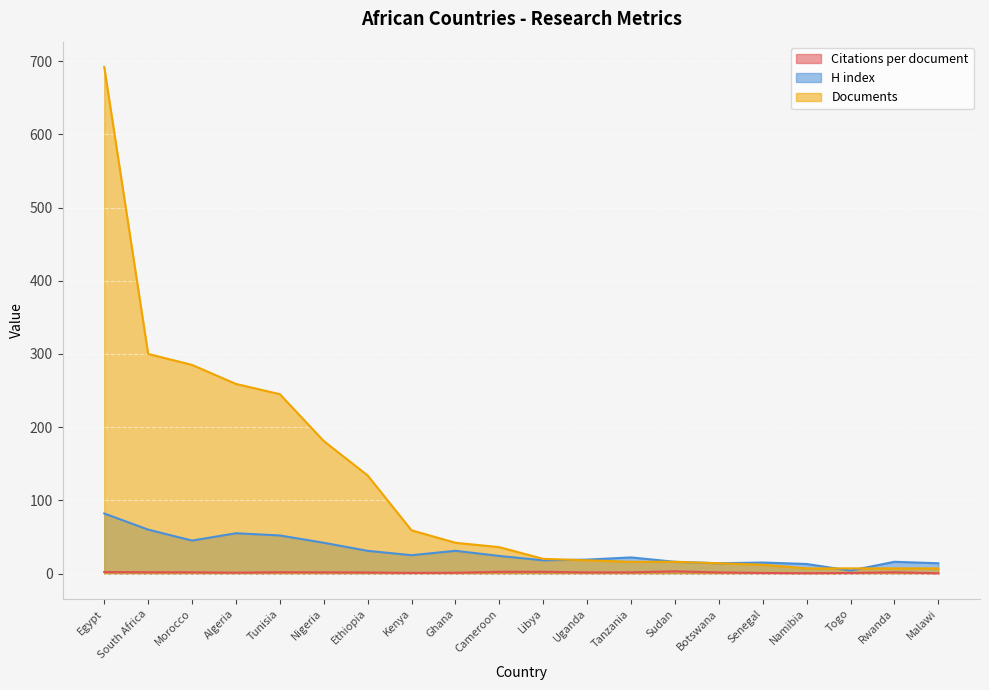

True or false: Documents has a value of 36.0 at Cameroon.

True